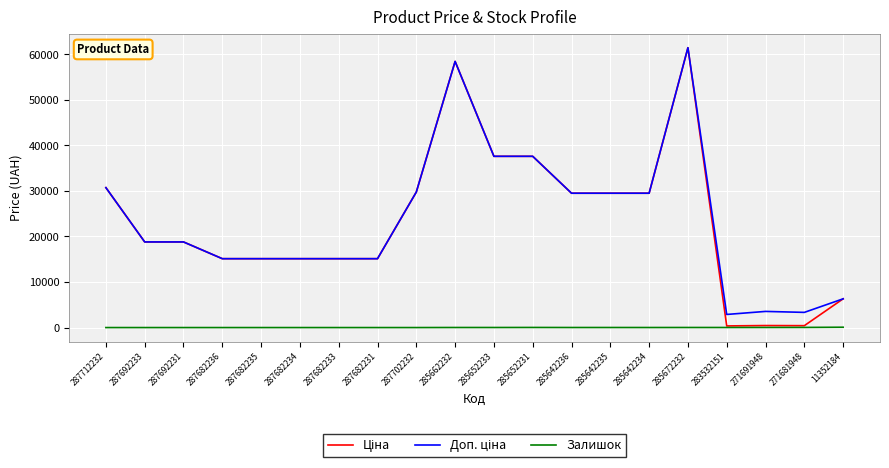

What is the greatest value displayed?

61434.3